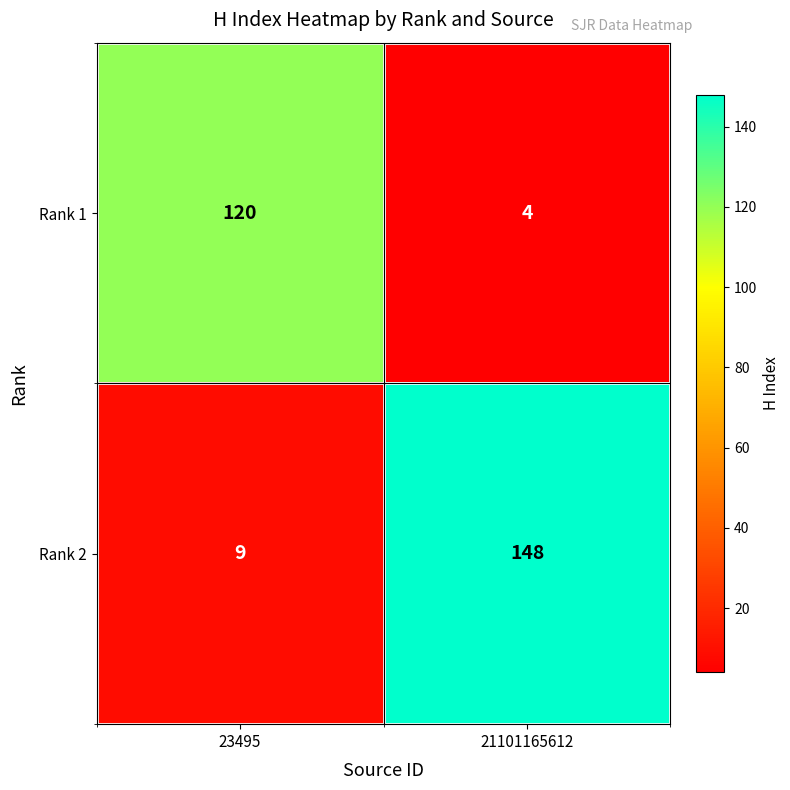

What is the sum of all Rank 2 values?

157